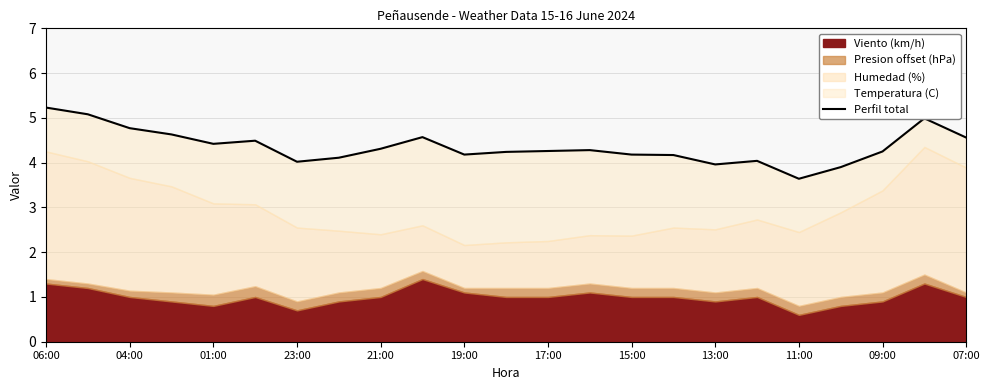

What is the greatest value displayed?

5.2